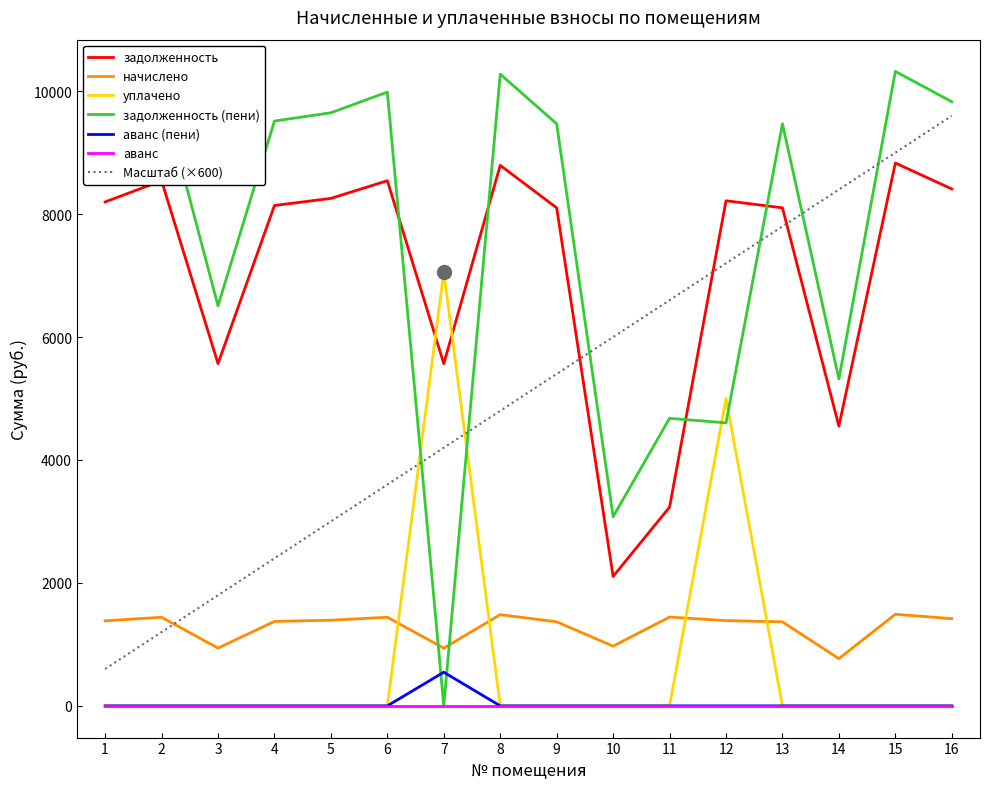

True or false: задолженность has a value of 5568.0 at 7.

True